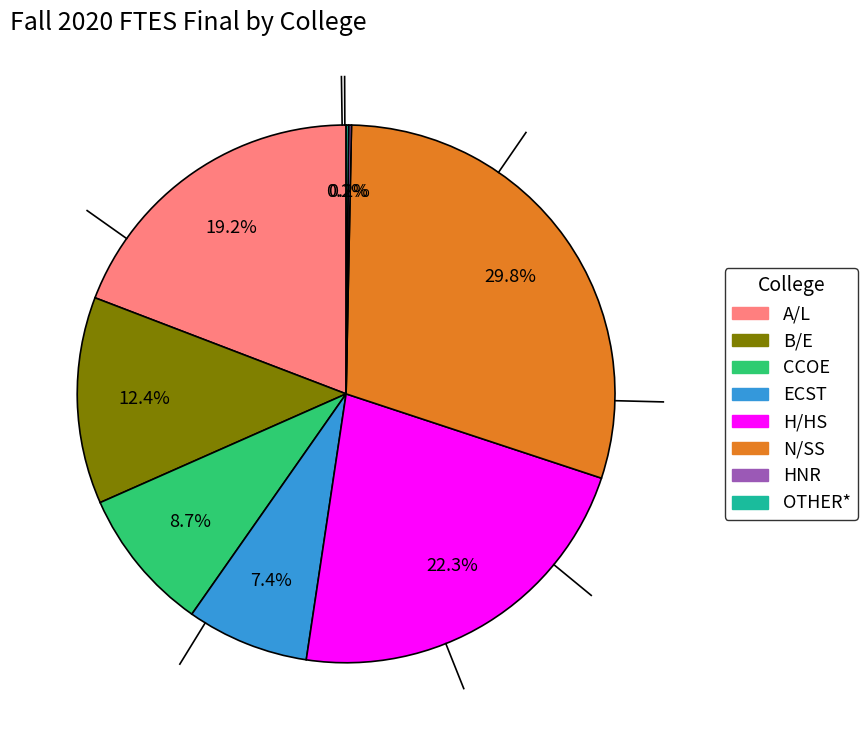

To the nearest percent, what portion does ECST represent?

7%